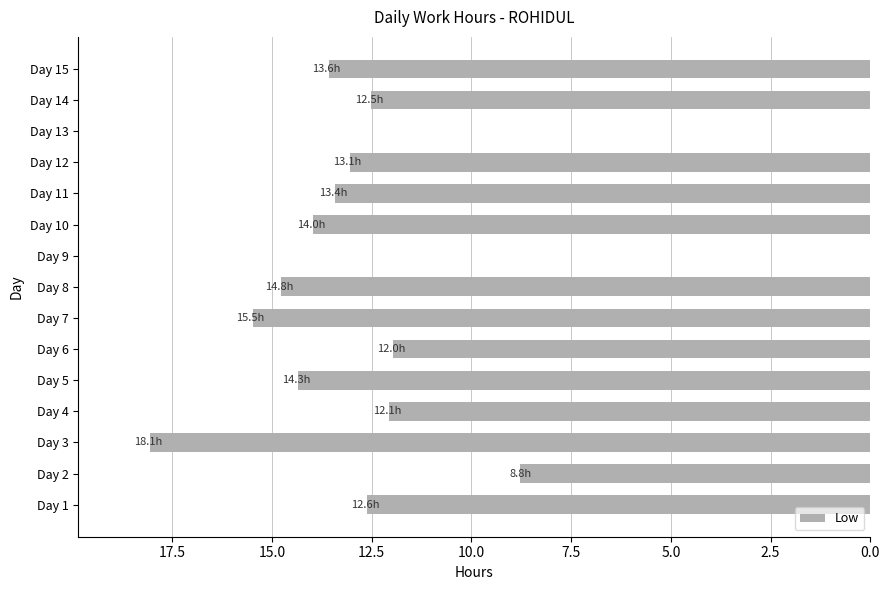

Which has a higher value, Day 10 or Day 12?

Day 10